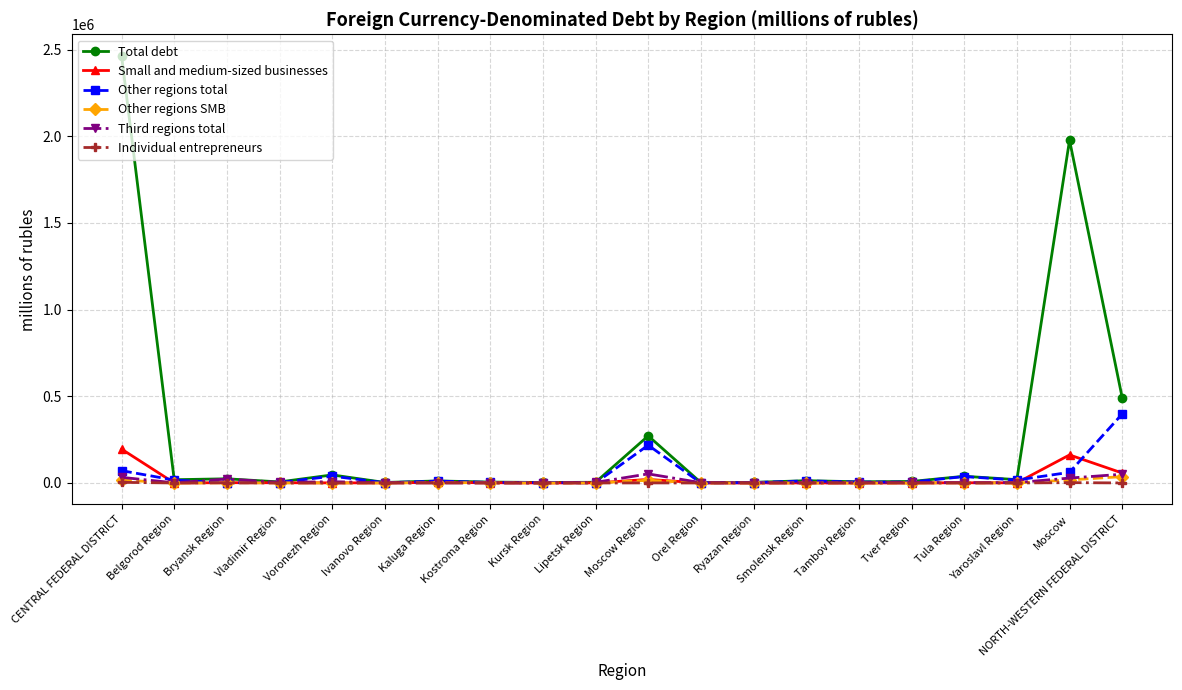

What is the label of the 12th point from the right?

Kursk Region